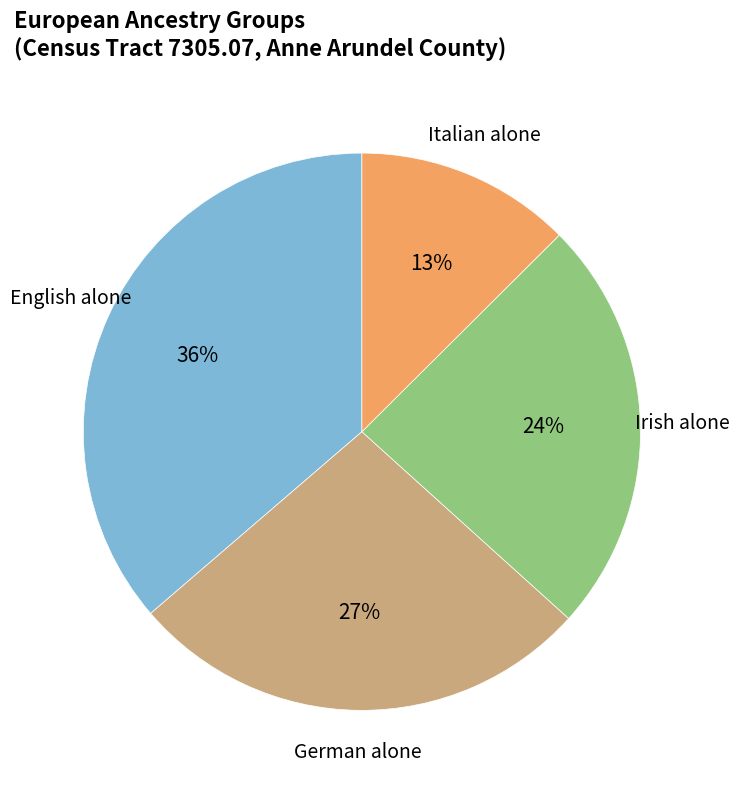

Does German alone account for over 50% of the chart?

No